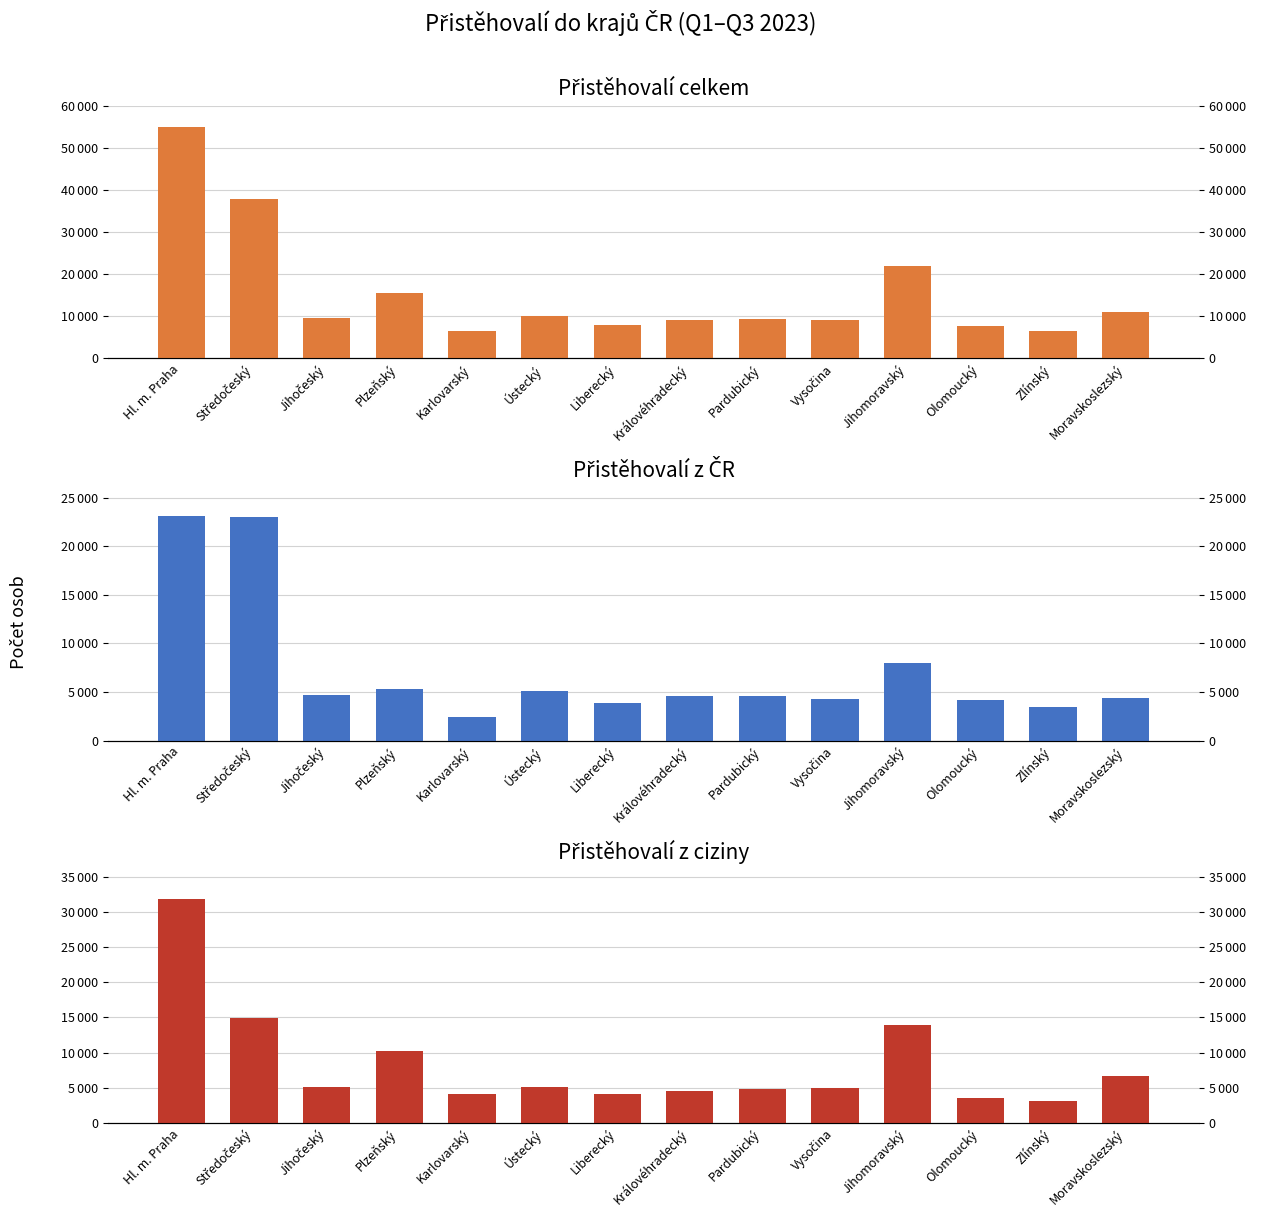

Reading right to left, what are all the values shown in this chart?

Přistěhovalí celkem: Moravskoslezský=11103	Zlínský=6524	Olomoucký=7687	Jihomoravský=21933	Vysočina=9218	Pardubický=9369	Královéhradecký=9118	Liberecký=7884	Ústecký=10138	Karlovarský=6604	Plzeňský=15470	Jihočeský=9700	Středočeský=37879	Hl. m. Praha=54959
Přistěhovalí z ČR: Moravskoslezský=4371	Zlínský=3437	Olomoucký=4215	Jihomoravský=8006	Vysočina=4318	Pardubický=4574	Královéhradecký=4556	Liberecký=3832	Ústecký=5112	Karlovarský=2443	Plzeňský=5318	Jihočeský=4666	Středočeský=22999	Hl. m. Praha=23067
Přistěhovalí z ciziny: Moravskoslezský=6732	Zlínský=3087	Olomoucký=3472	Jihomoravský=13927	Vysočina=4900	Pardubický=4795	Královéhradecký=4562	Liberecký=4052	Ústecký=5026	Karlovarský=4161	Plzeňský=10152	Jihočeský=5034	Středočeský=14880	Hl. m. Praha=31892